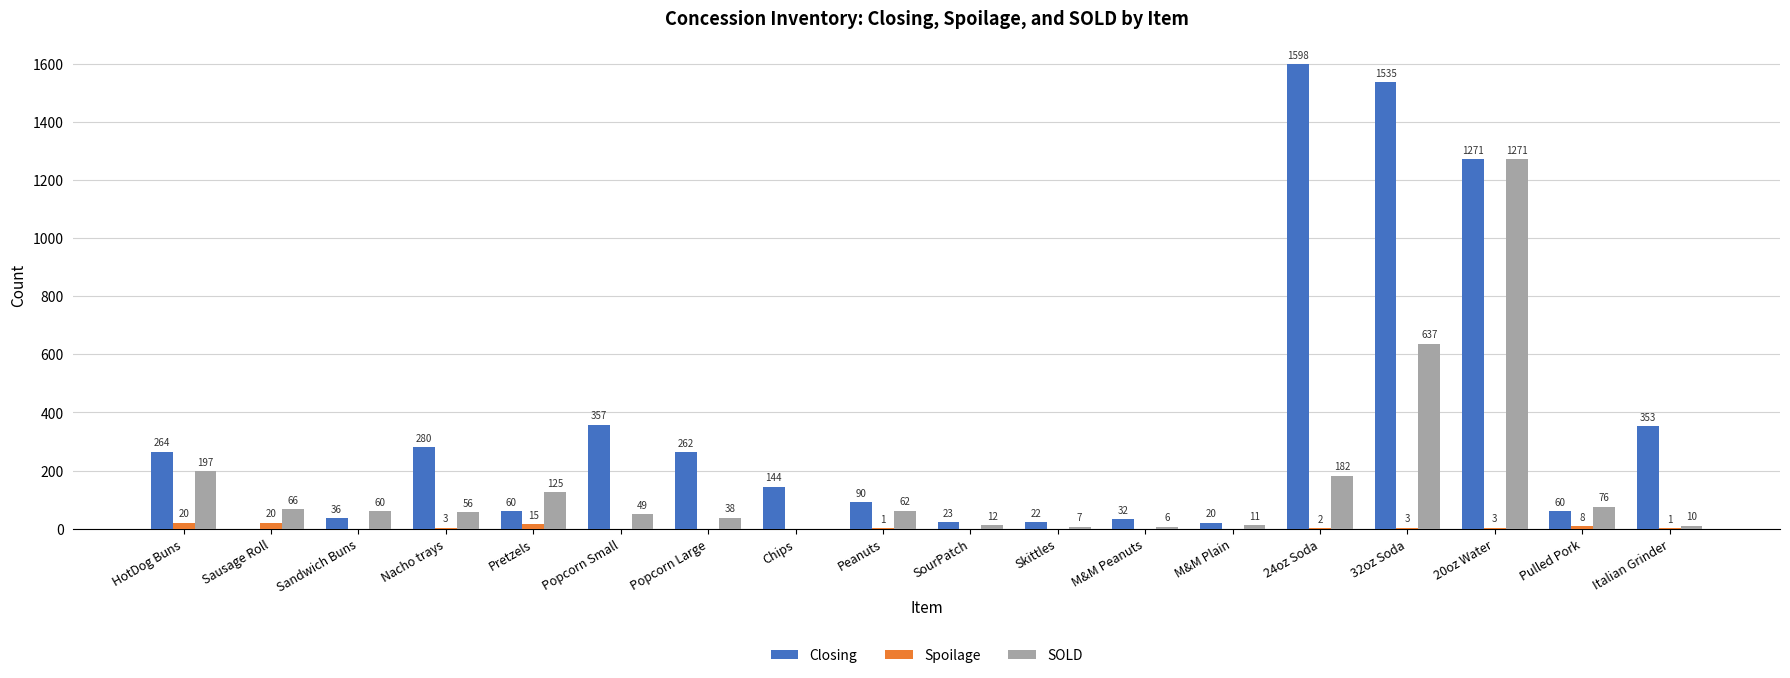

How many categories are shown in the chart?

18